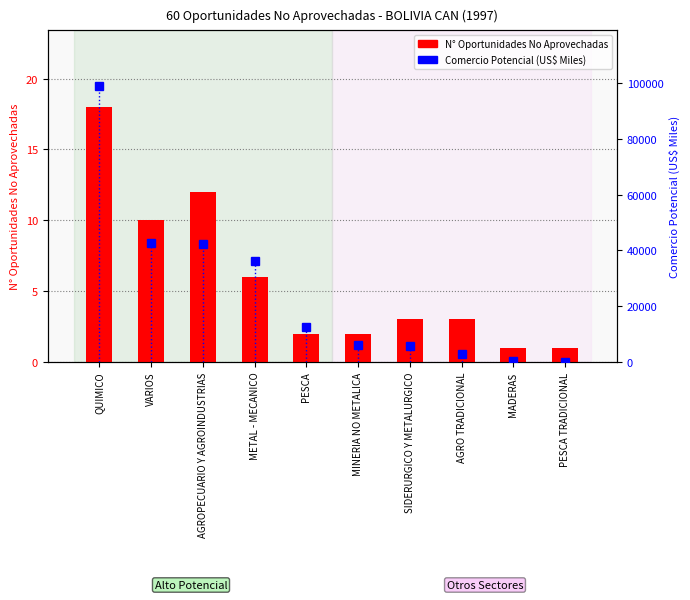

Which series has the largest total across all categories?

Comercio Potencial (US$ Miles)